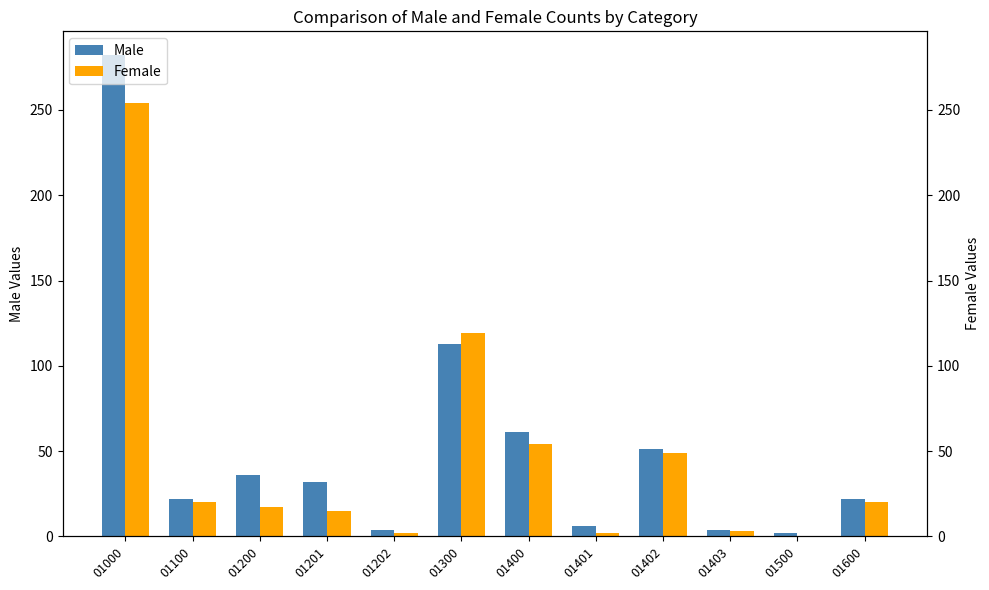

Is the value of Male at 01600 greater than the value of Female at 01400?

No